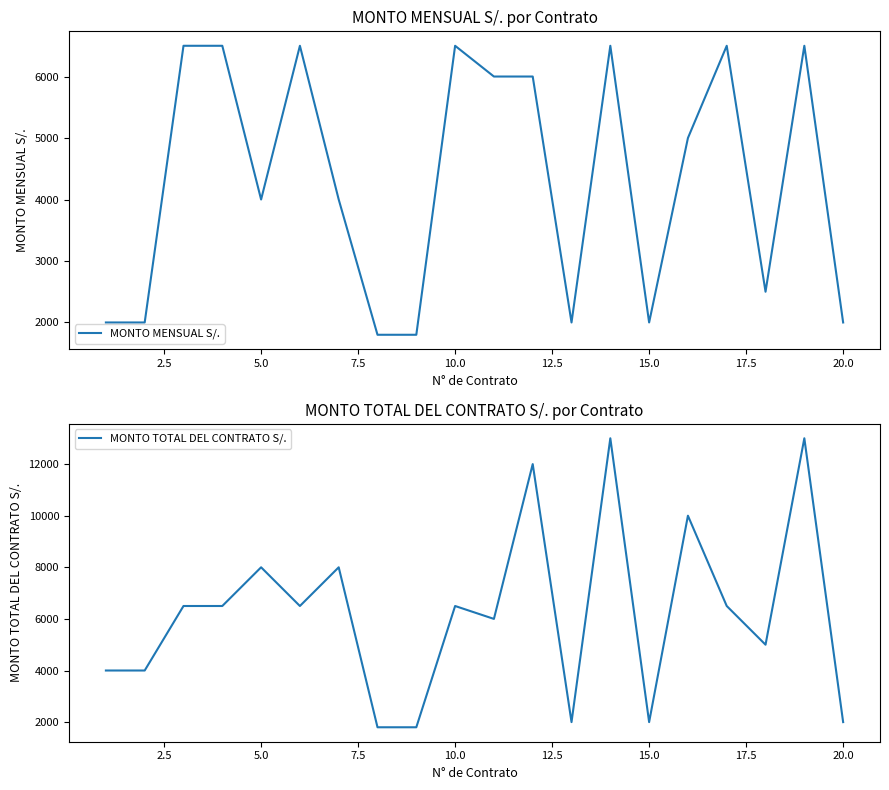

What are all the series names shown in the legend?

MONTO MENSUAL S/., MONTO TOTAL DEL CONTRATO S/.